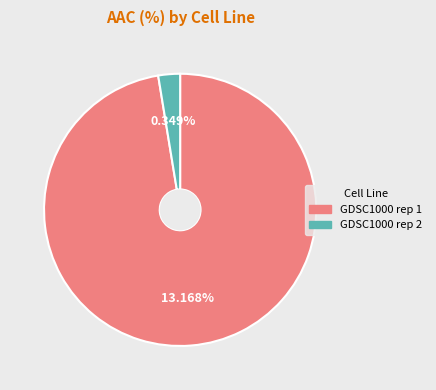

What percentage is the GDSC1000 rep 1 slice, to the nearest percent?

97%